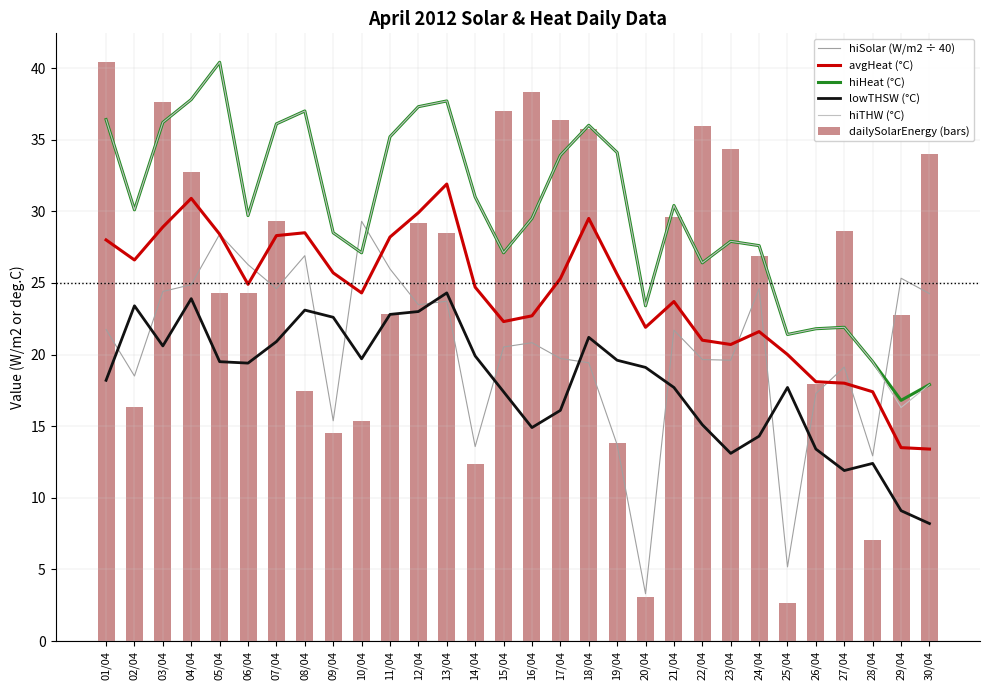

Between 22/04 and 28/04, which series saw the biggest shift?

dailySolarEnergy (bars)